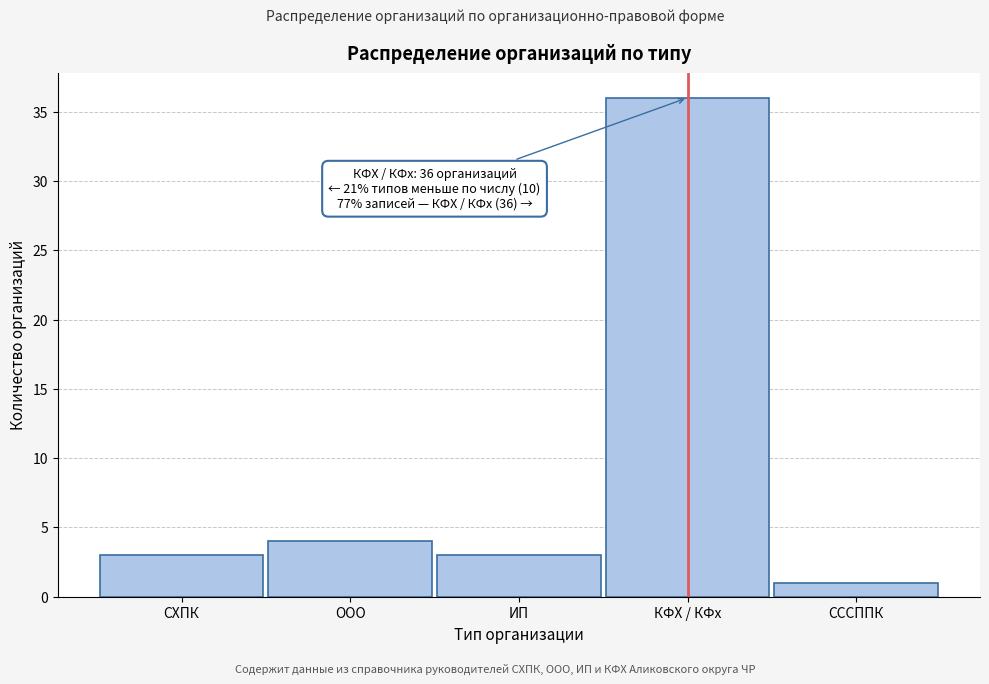

Reading left to right, extract all data points from this chart.

СХПК=3	ООО=4	ИП=3	КФХ / КФх=36	СССППК=1